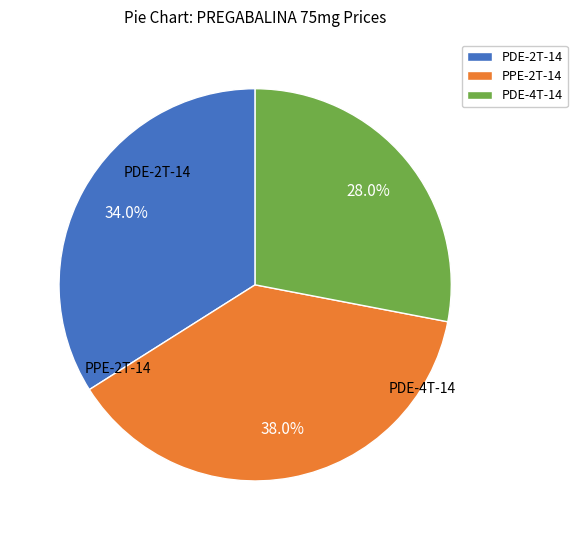

Combined, what portion of the pie is PDE-2T-14 and PDE-4T-14?

62.0%